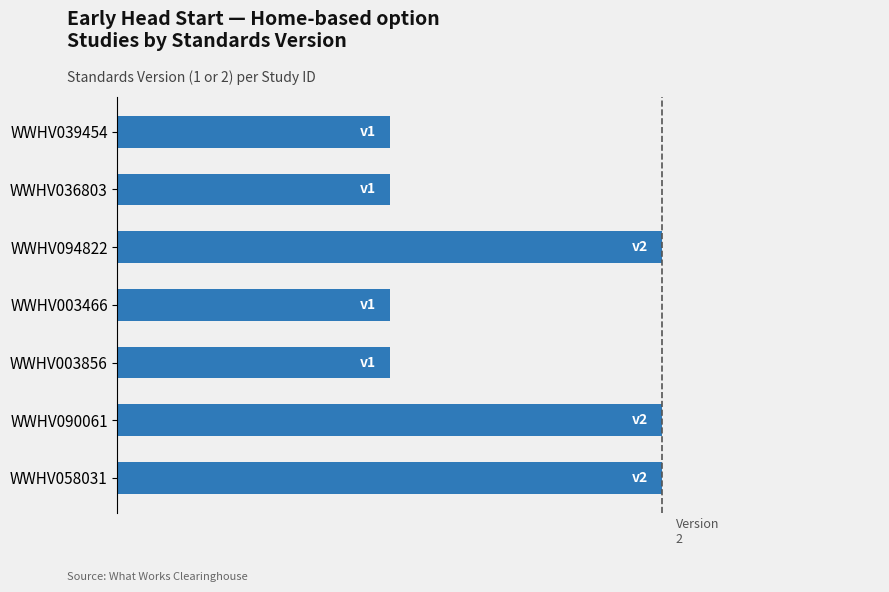

Does the chart contain stacked bars?

No